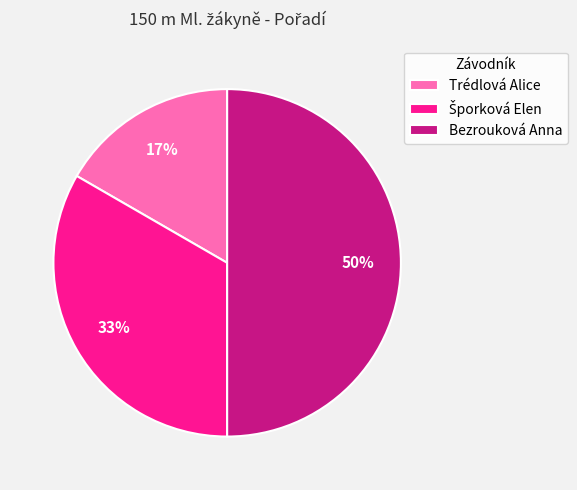

Combined, do Trédlová Alice and Bezrouková Anna account for over 50%?

Yes